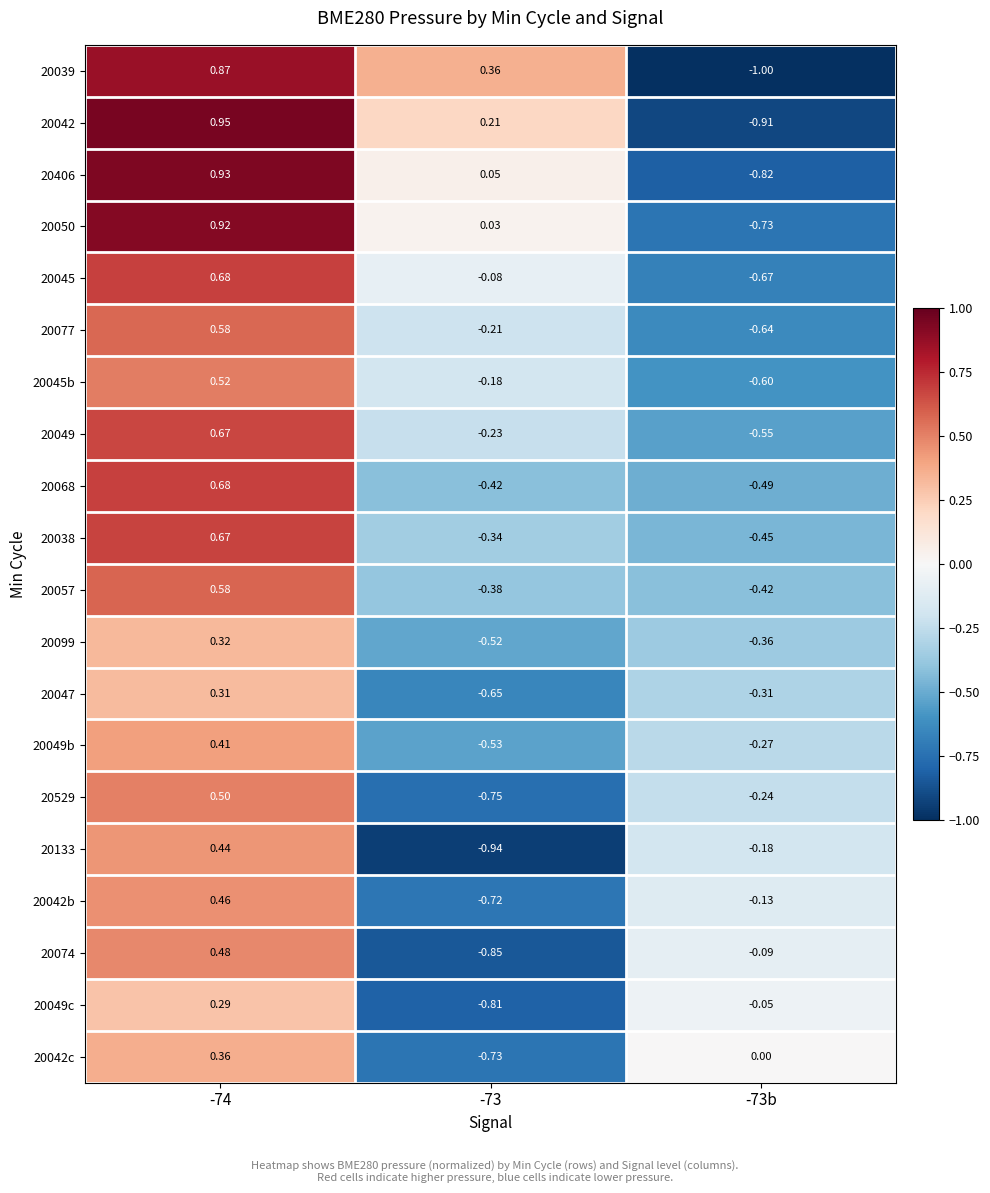

At which category does the chart reach its minimum across all series?

-73b